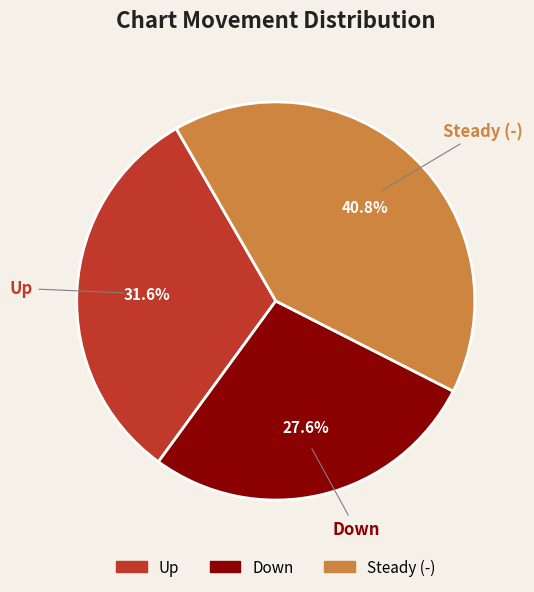

How many slices are in this pie chart?

3